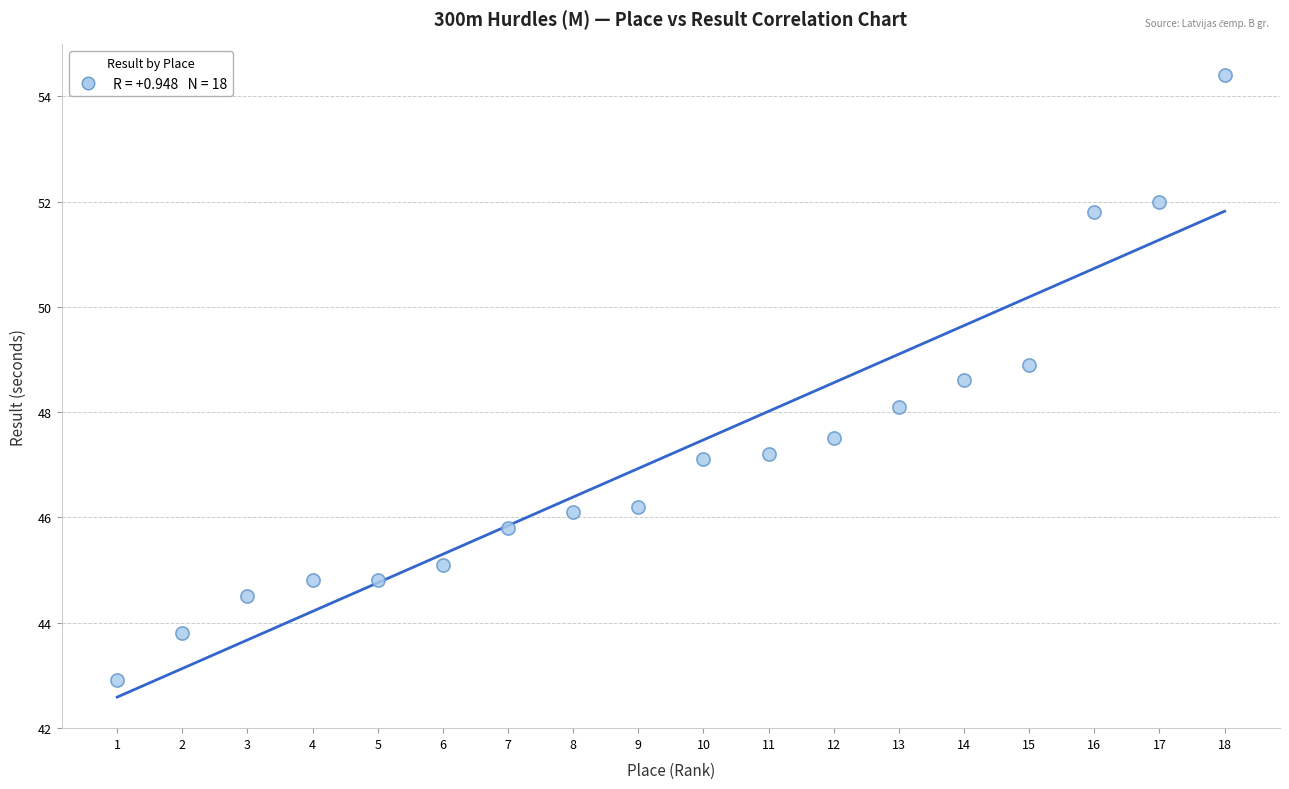

What is the range of Y values (max minus min)?

11.5